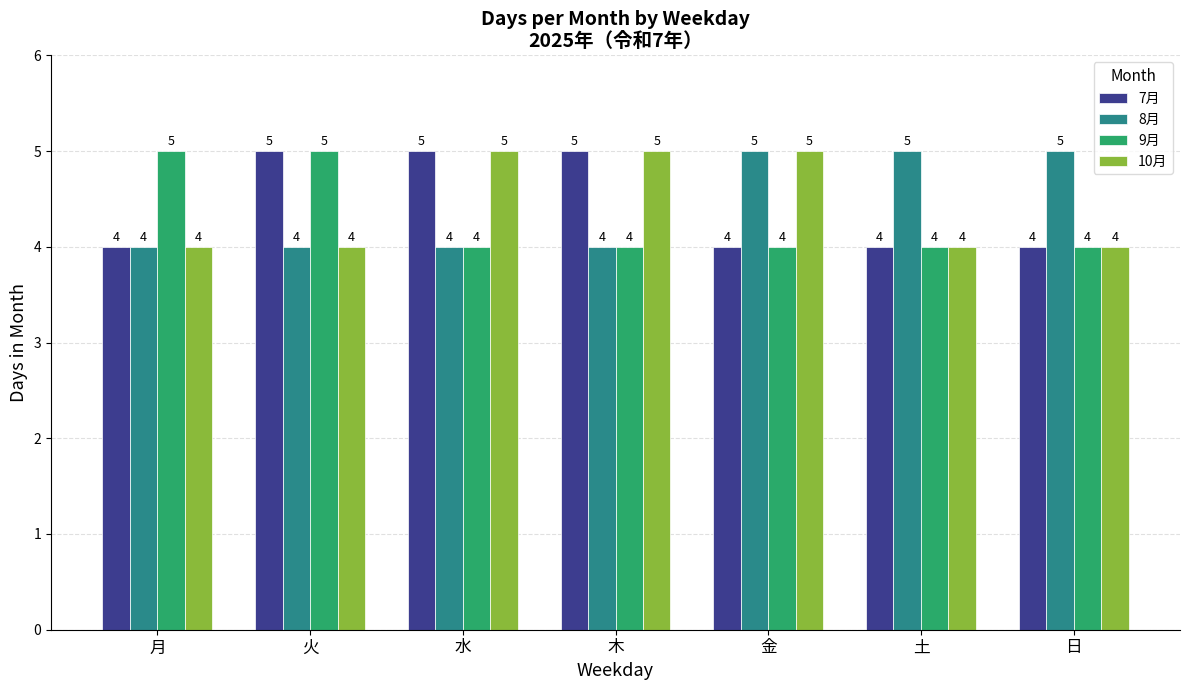

Read the 8月 value at 木.

4